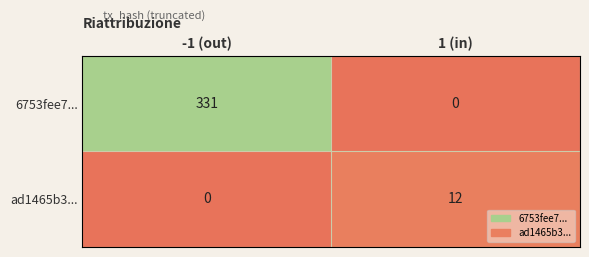

Where is ad1465b3... nearest to the value 6?

-1 (out)